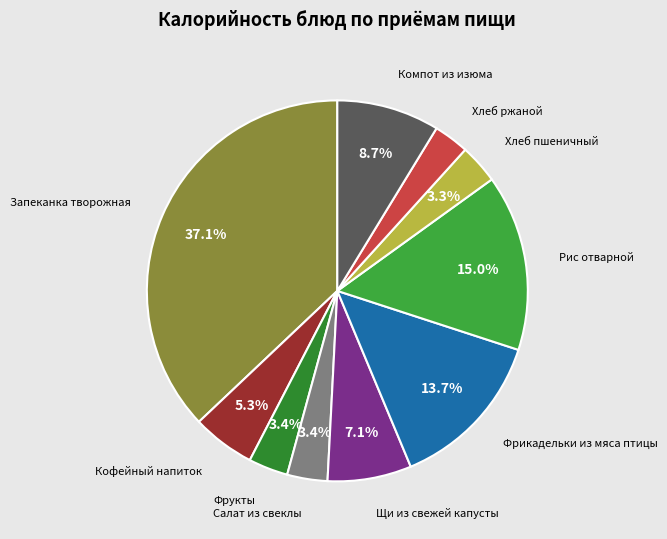

Is there a majority slice in this chart?

No